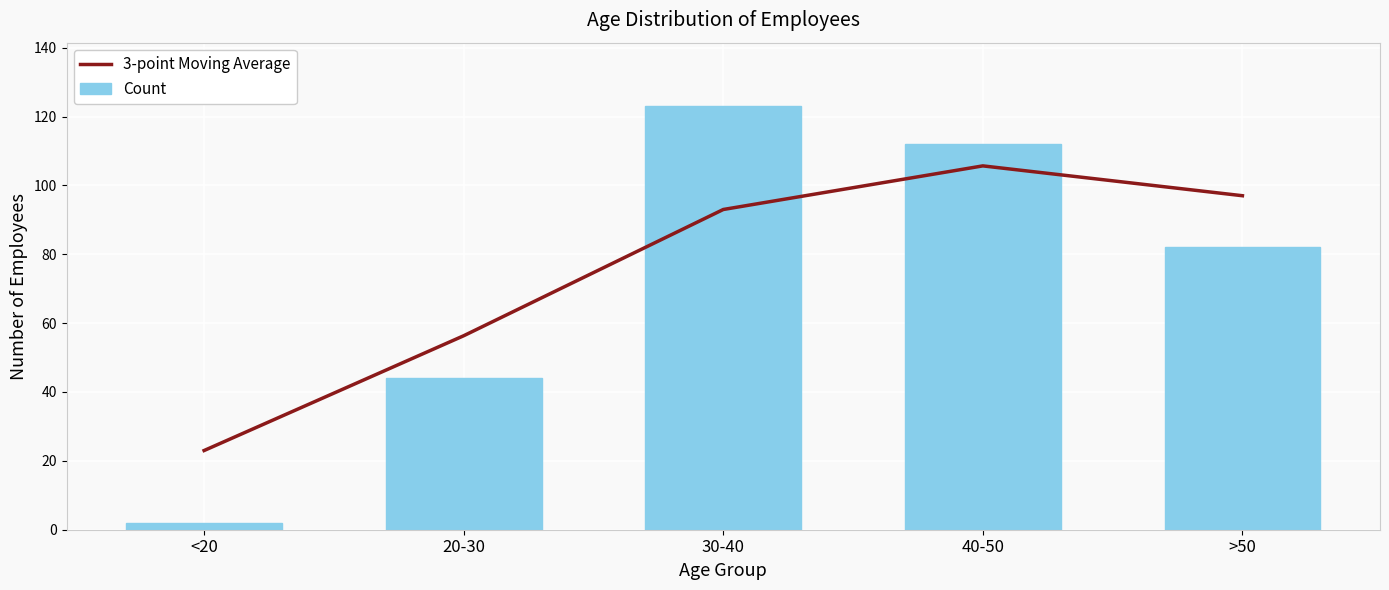

What is the sum of all 3-point Moving Average values?

375.0